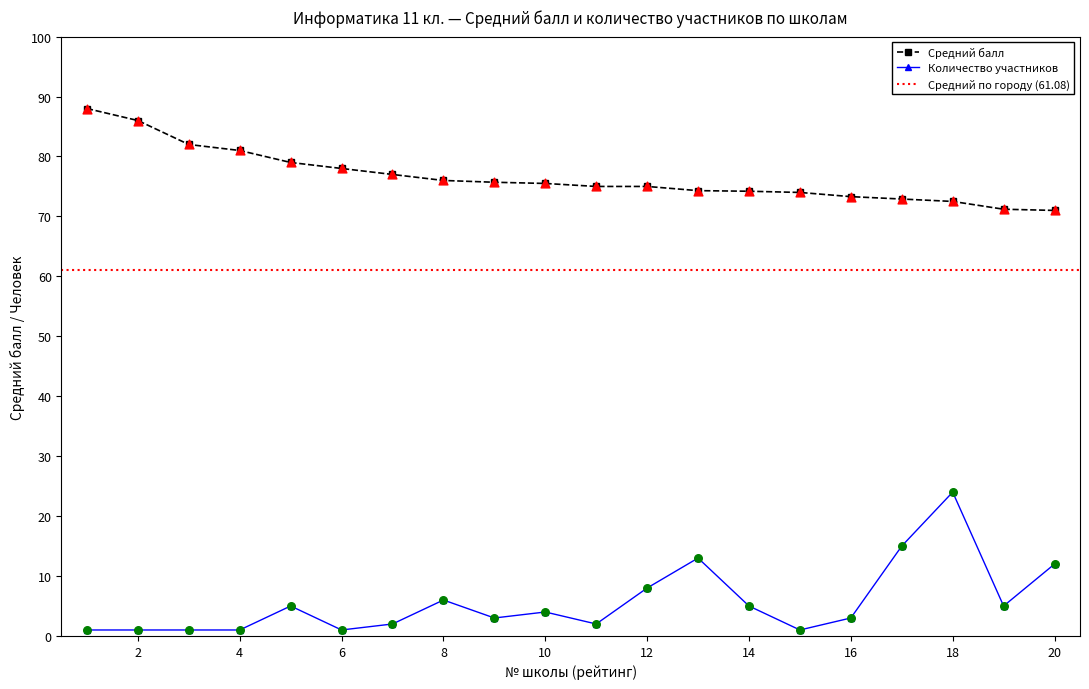

Is the value of Средний балл at 20 greater than the value of Человек at 16?

Yes